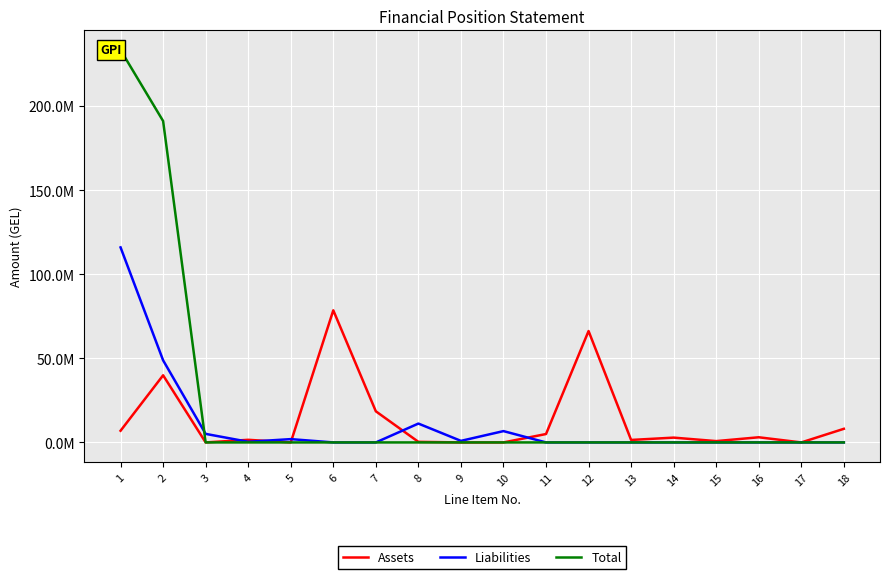

How many interior local valleys does the Assets series have?

5